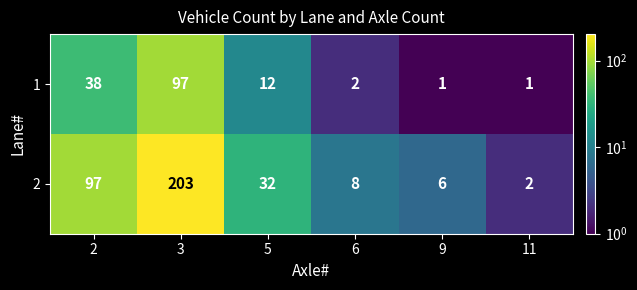

Is it true that 2 equals 97 at 2?

True